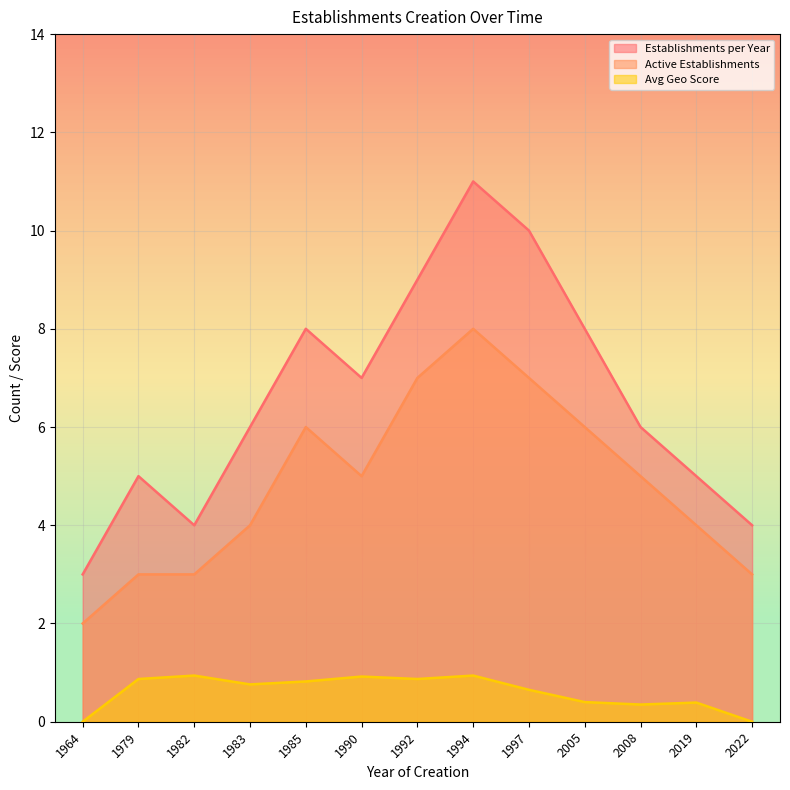

Where is Establishments per Year nearest to the value 7?

1990